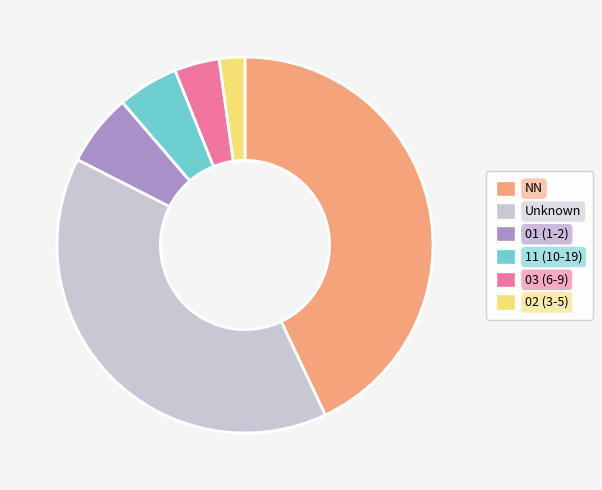

What is the ratio of the value at 01 (1-2) to the value at 02 (3-5)?

2.8